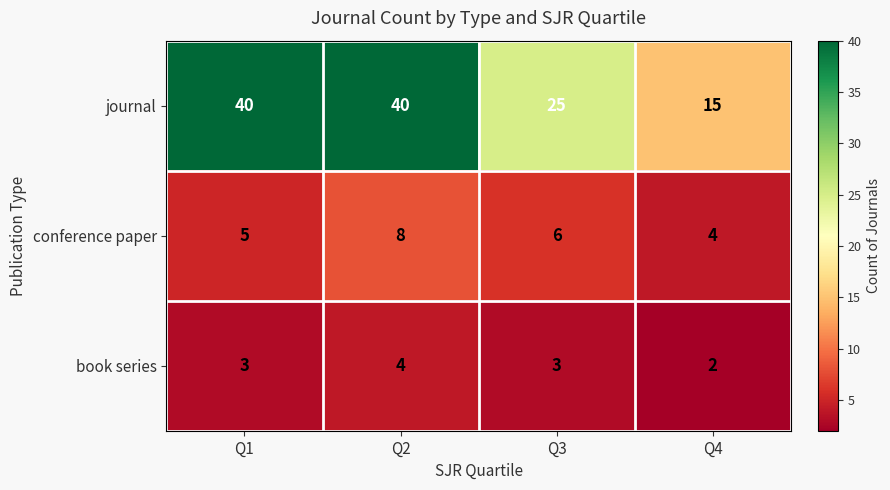

At how many categories does at least one series exceed 35?

2